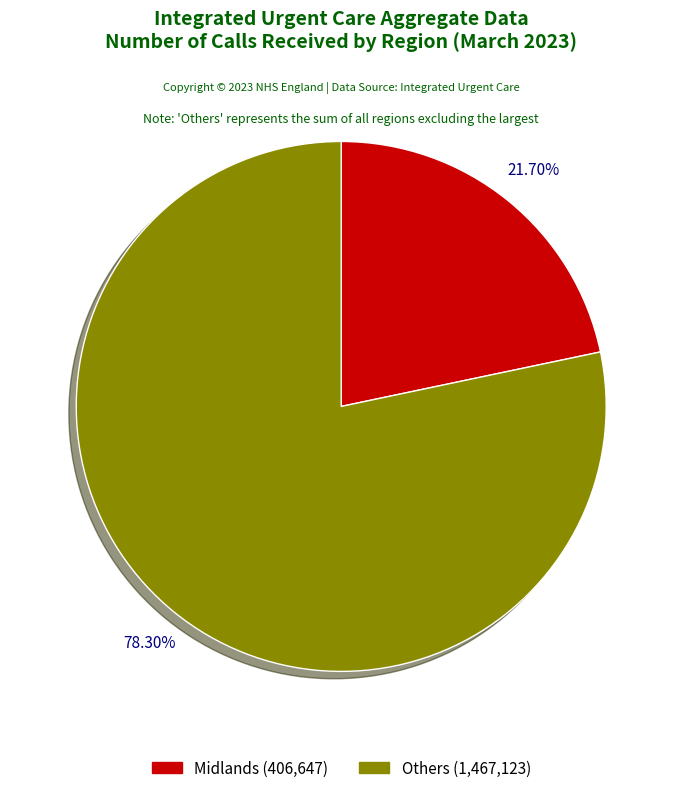

Count the number of slices in the pie.

2